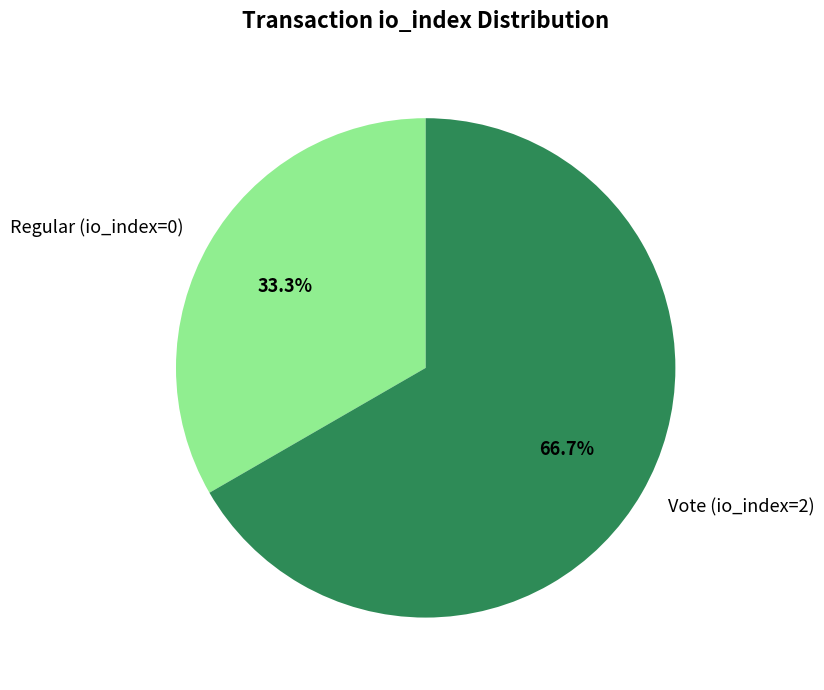

Which category has the biggest portion of the pie?

Vote (io_index=2)